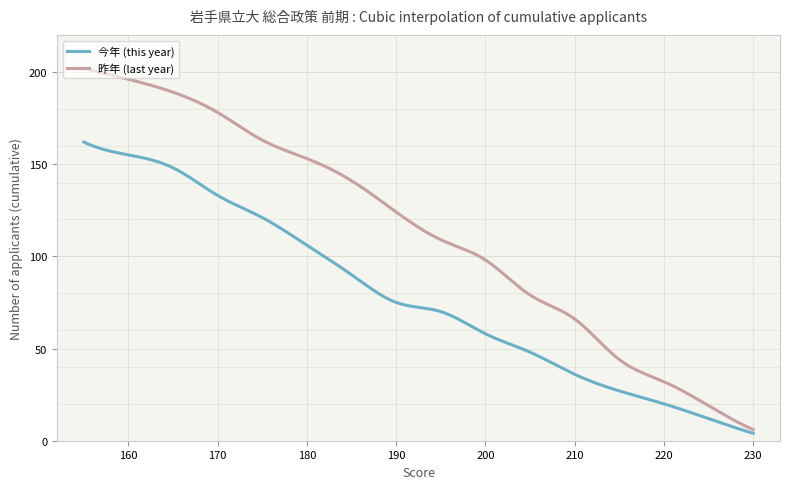

List the series in order of their overall mean, lowest first.

今年 (this year), 昨年 (last year)